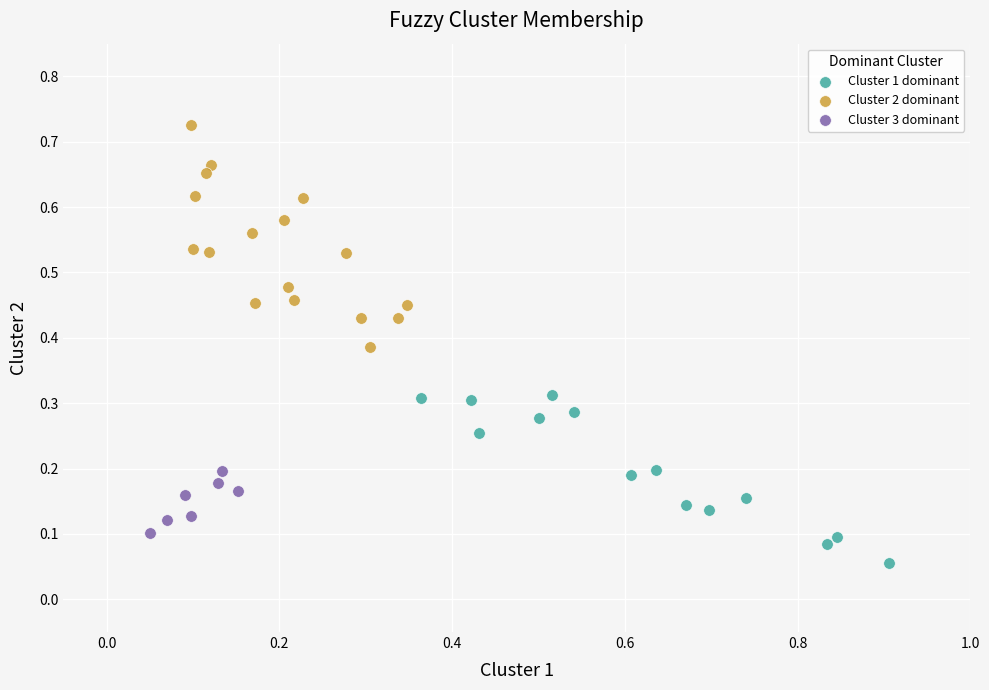

Which series reaches the maximum Y coordinate?

Cluster 2 dominant